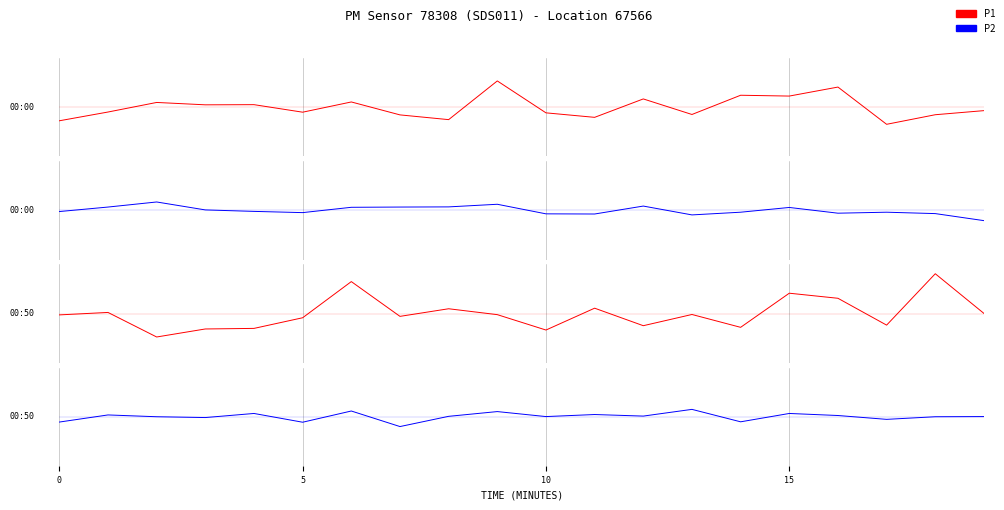

How many times do P1 and P2 cross each other?

8